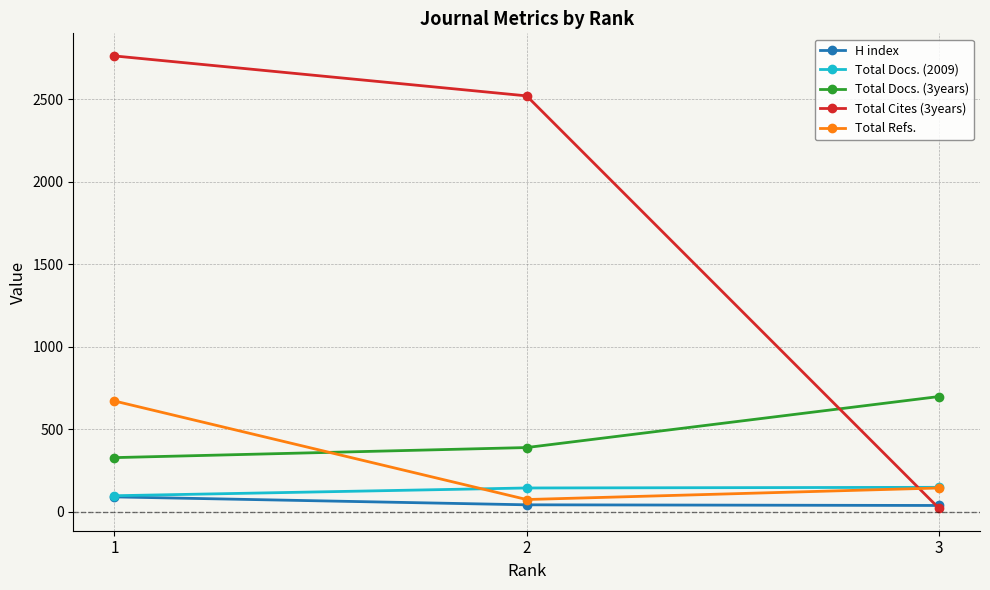

How many lines are shown in the chart?

5